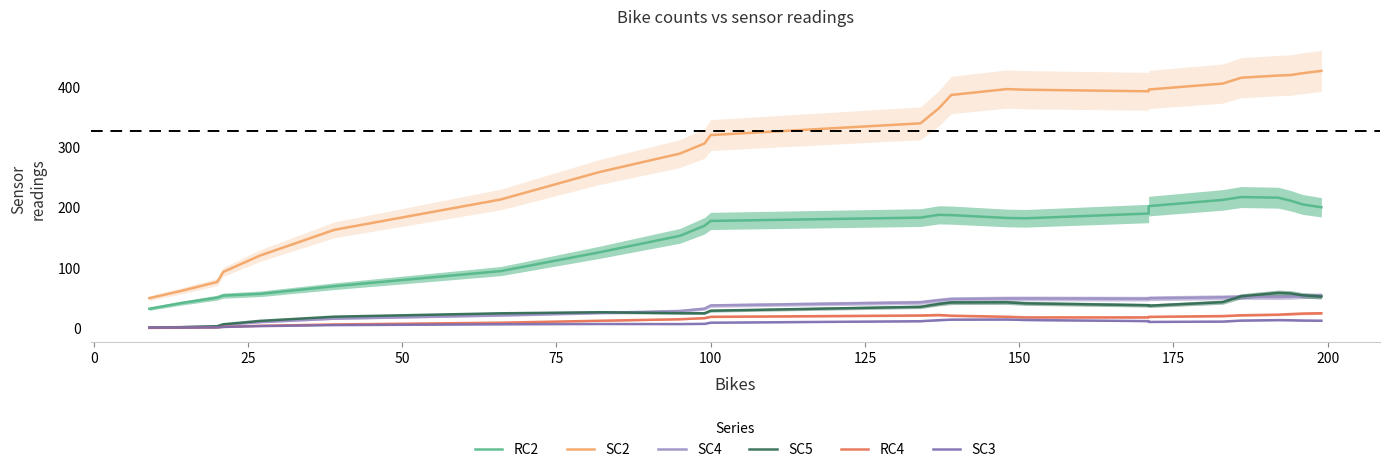

What is the smallest value displayed?

0.7